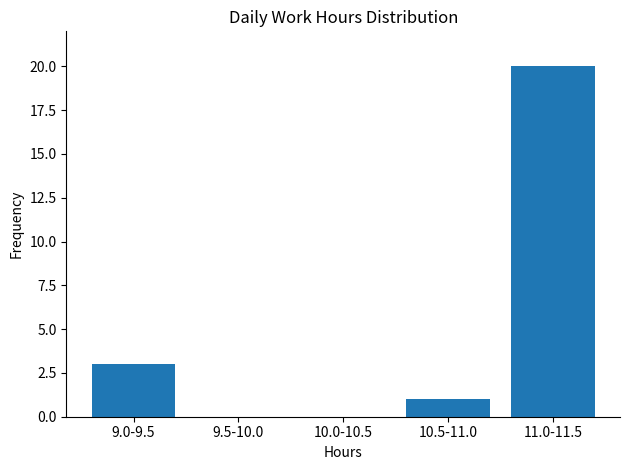

Reading right to left, what are all the values shown in this chart?

11.0-11.5=20	10.5-11.0=1	10.0-10.5=0	9.5-10.0=0	9.0-9.5=3